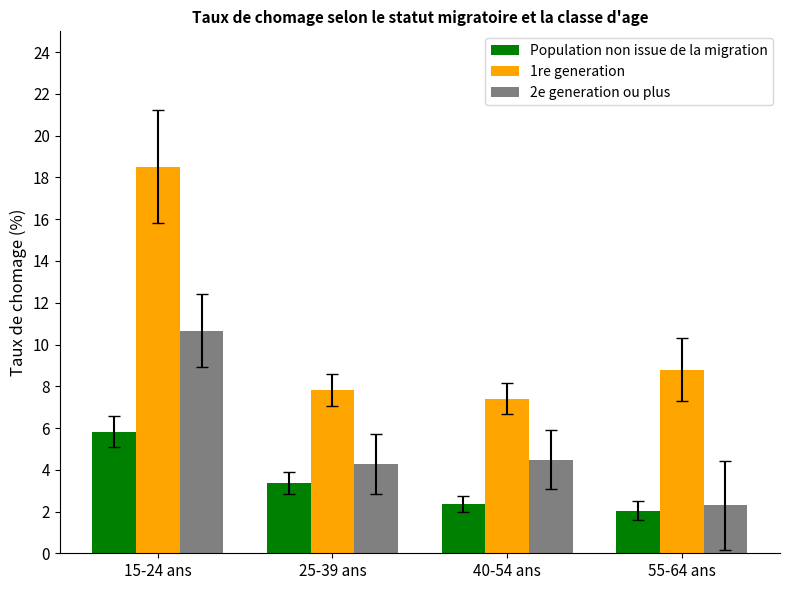

Which category has the lowest value in the Population non issue de la migration series?

55-64 ans